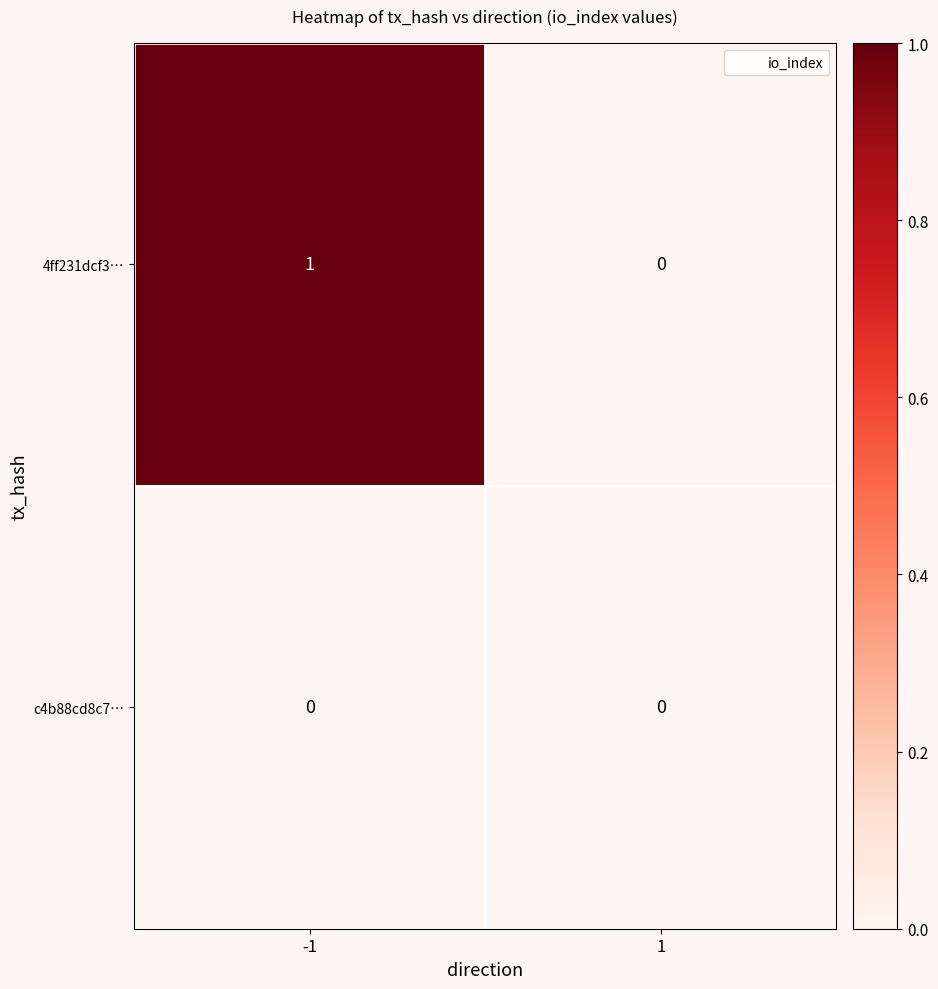

True or false: 4ff231dcf3… has a value of 1 at -1.

True